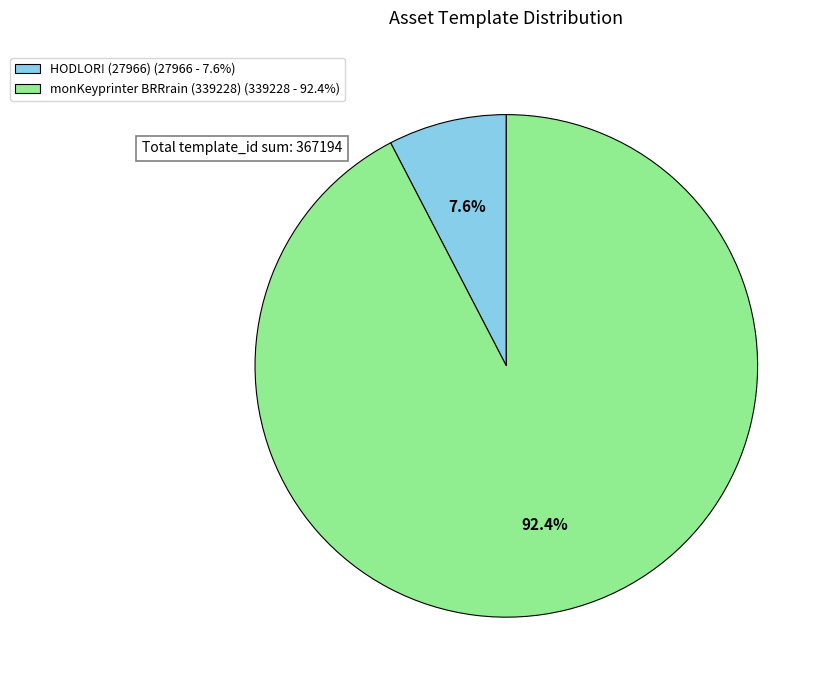

To the nearest percent, what is the average slice percentage?

50%